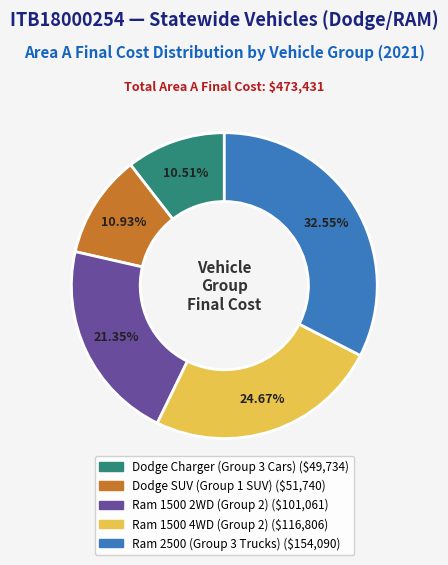

Is there a majority slice in this chart?

No